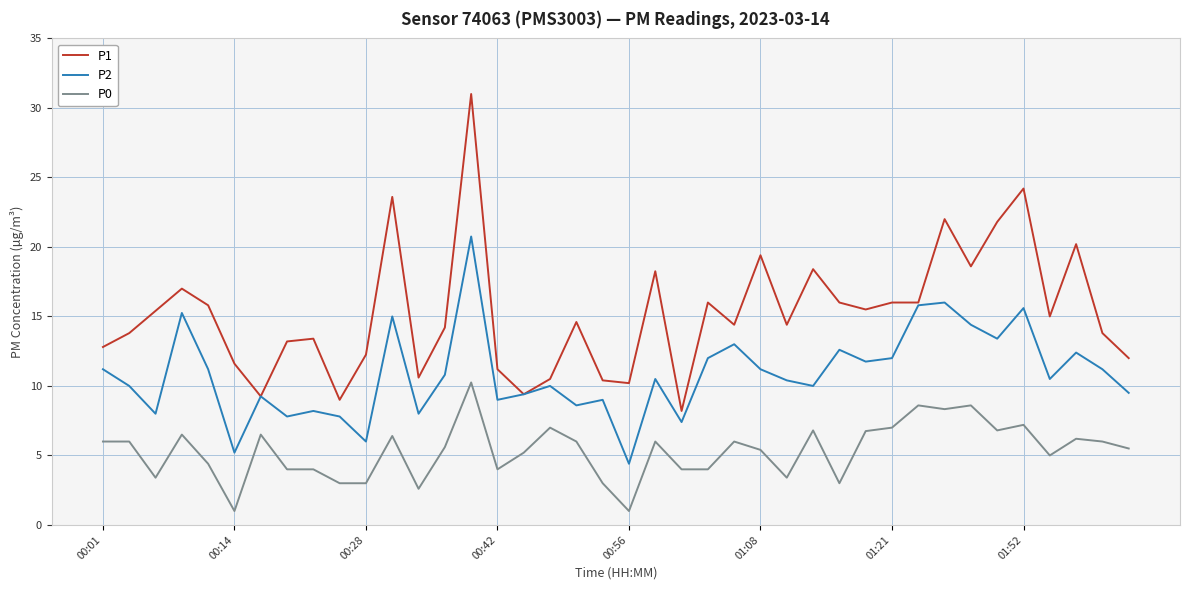

What is the minimum value for P1?

8.2